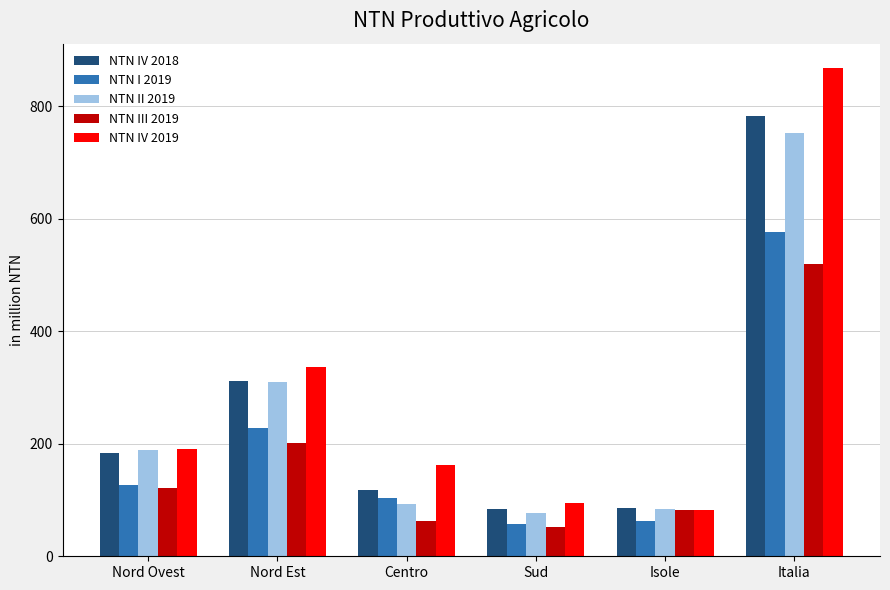

What is the difference between the maximum and minimum values in the NTN IV 2018 series?

698.7